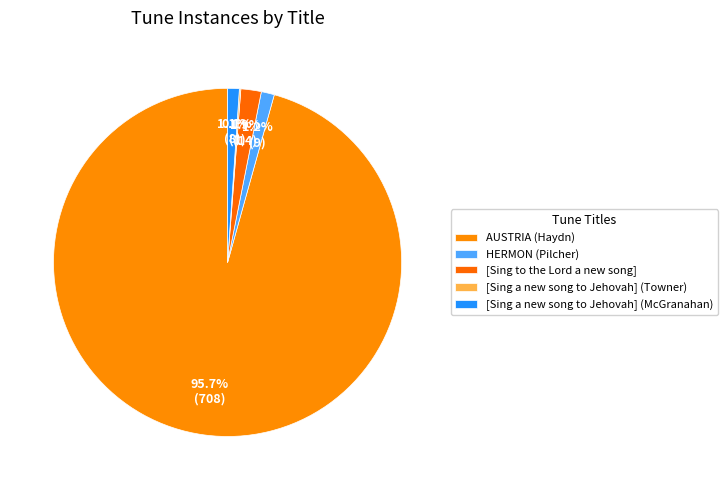

What is the largest slice in the pie chart?

AUSTRIA (Haydn)